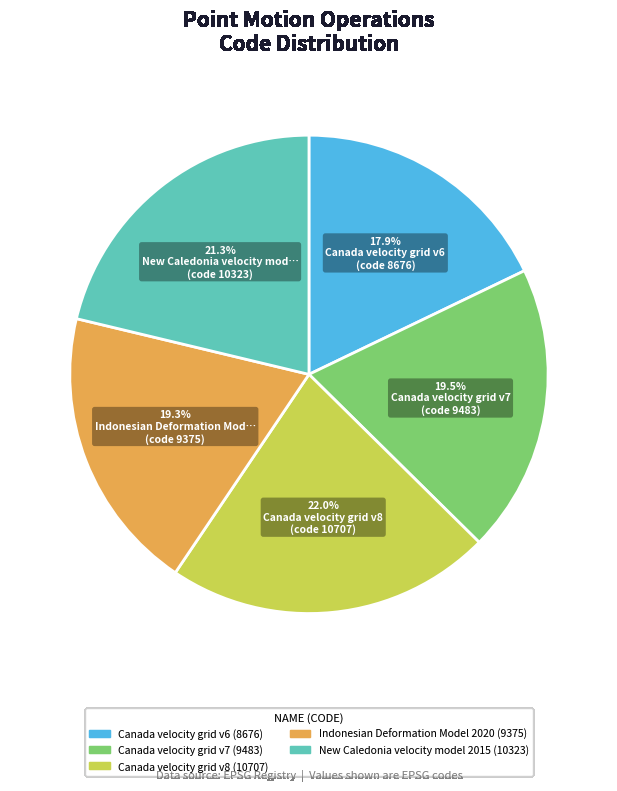

How many slices are in this pie chart?

5